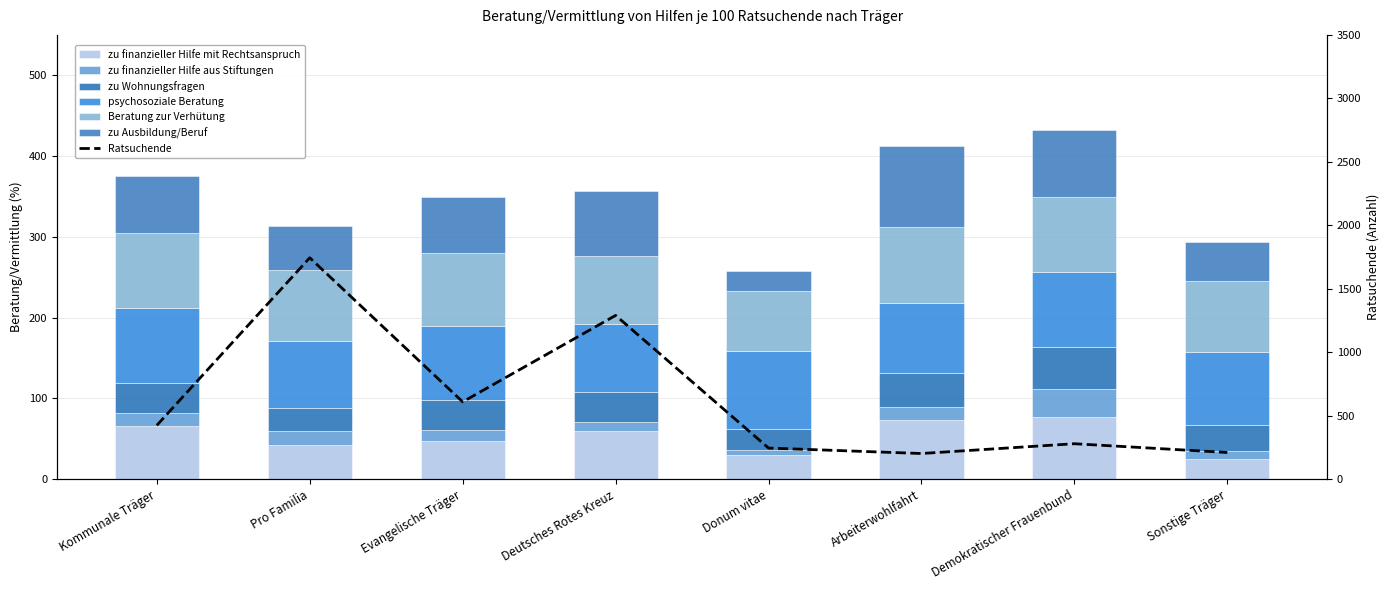

The Beratung zur Verhütung series shows 92.7 at Kommunale Träger. True or false?

True